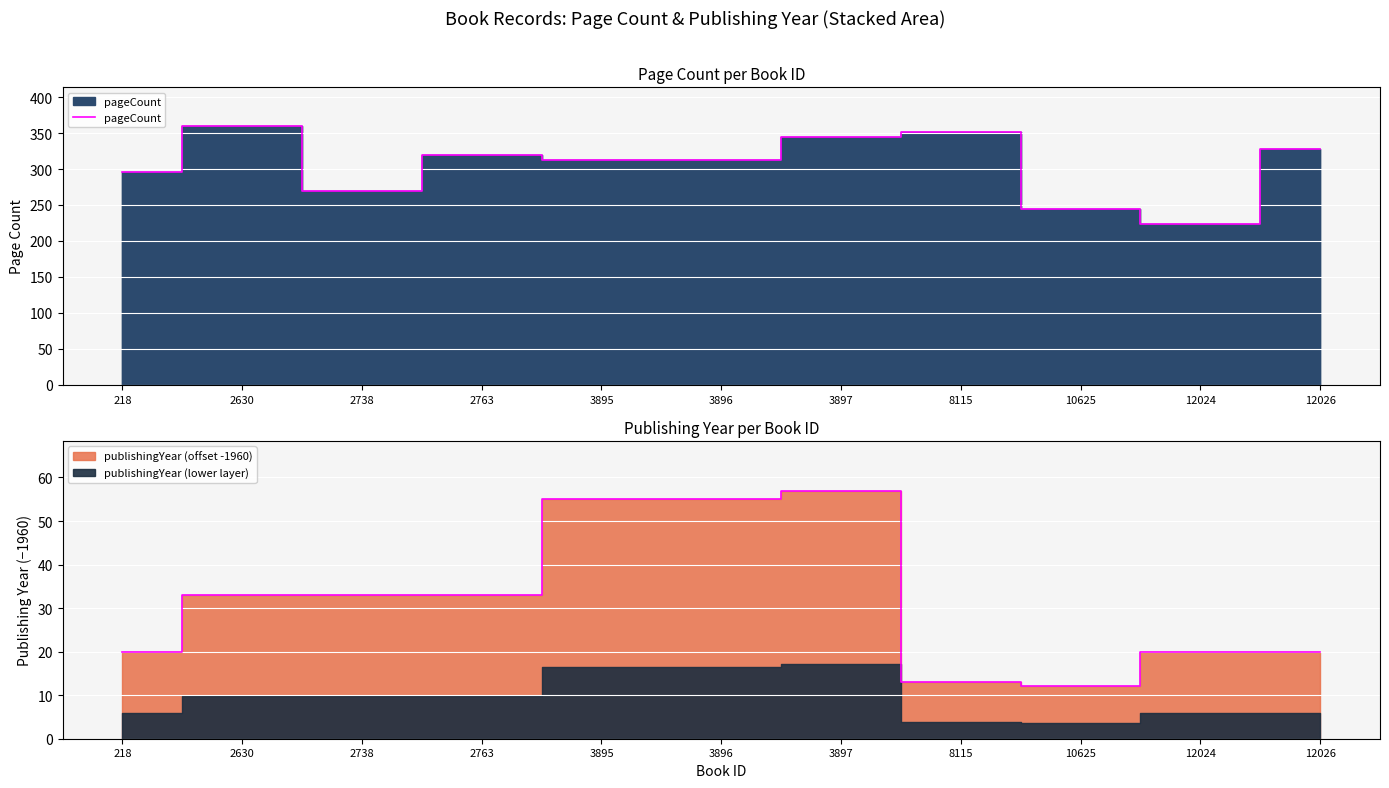

How many points are lower than both their immediate neighbors (excluding endpoints)?

2